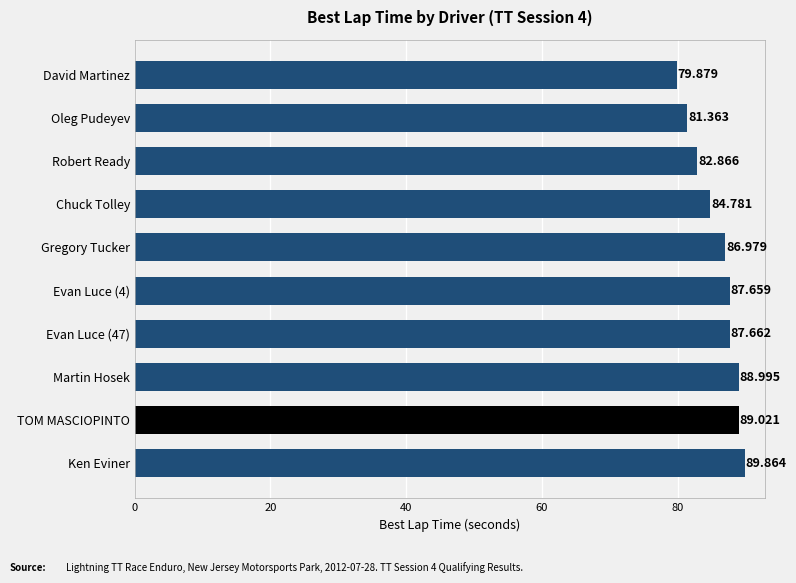

Which has a higher value, Ken Eviner or David Martinez?

Ken Eviner